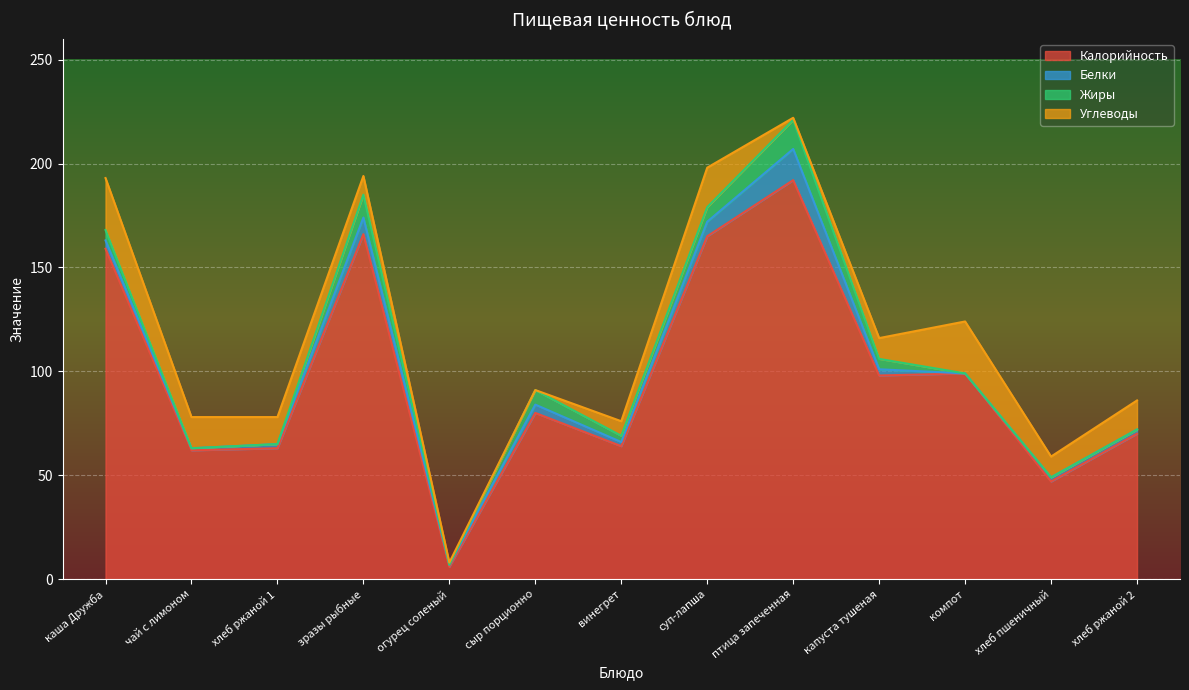

What is the total value across all series at хлеб ржаной 1?

78